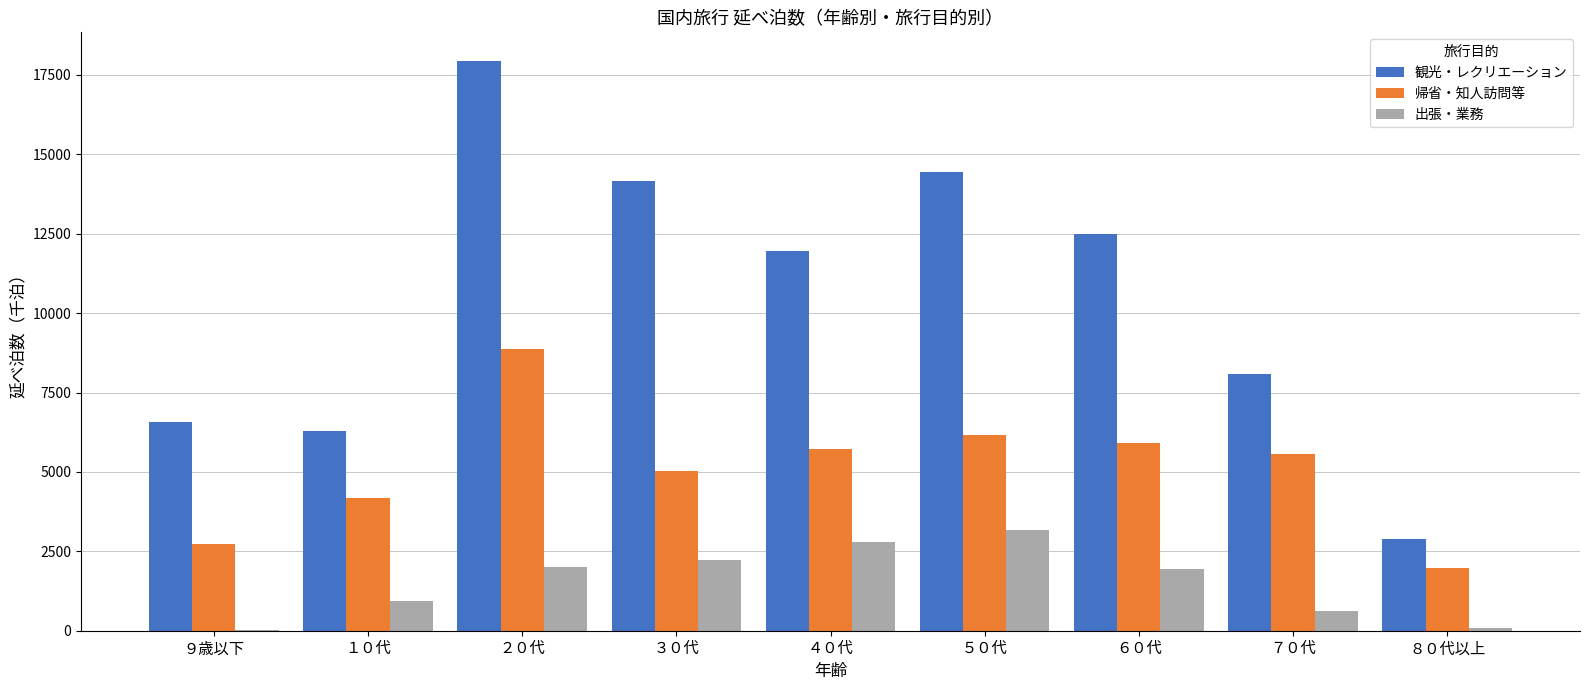

At which label does 出張・業務 first exceed 1946?

２０代